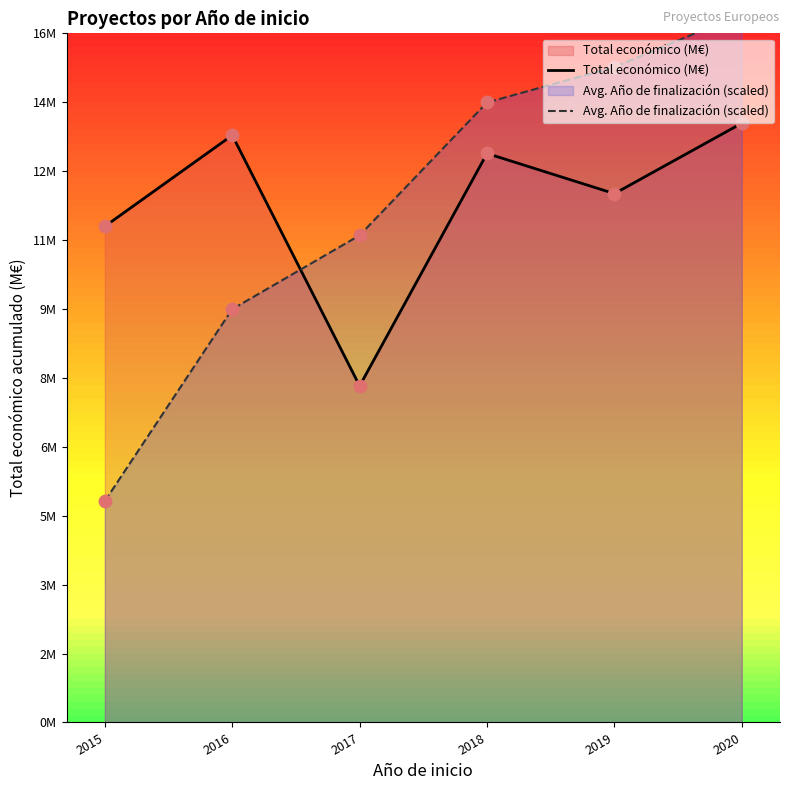

Which series has the largest total across all categories?

Total económico (M€)